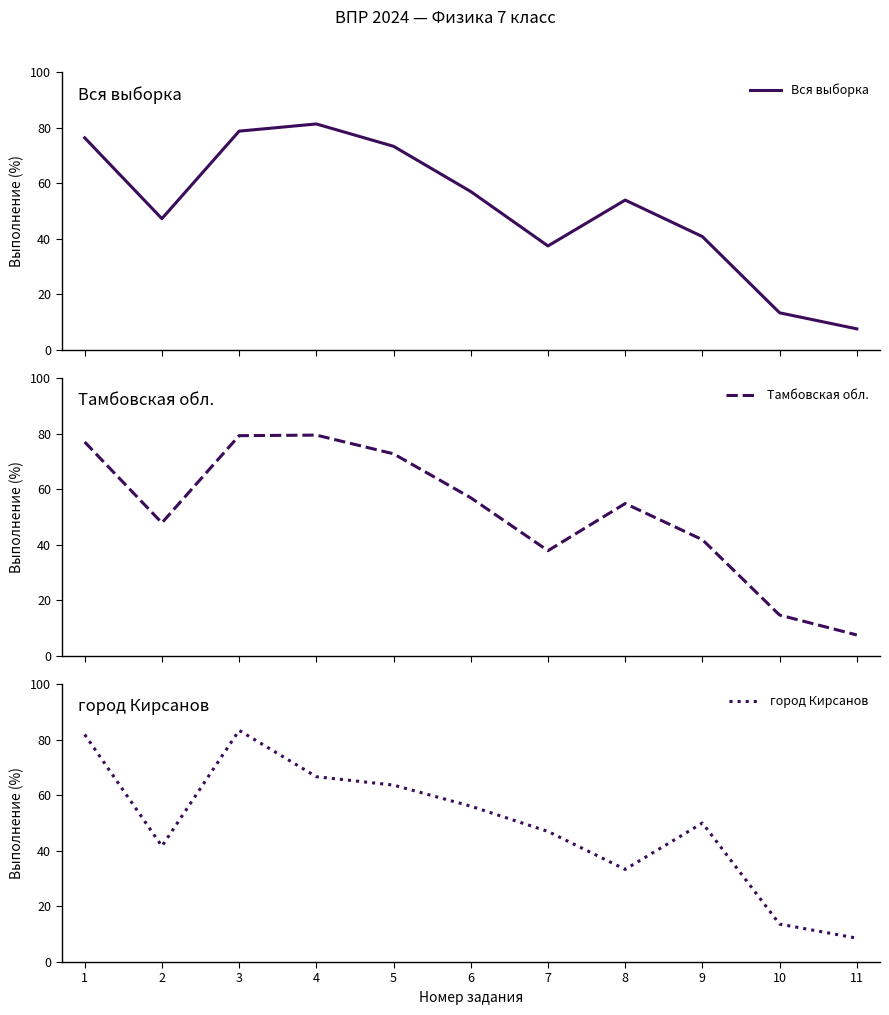

What is the difference between the highest and lowest values at 2?

6.2